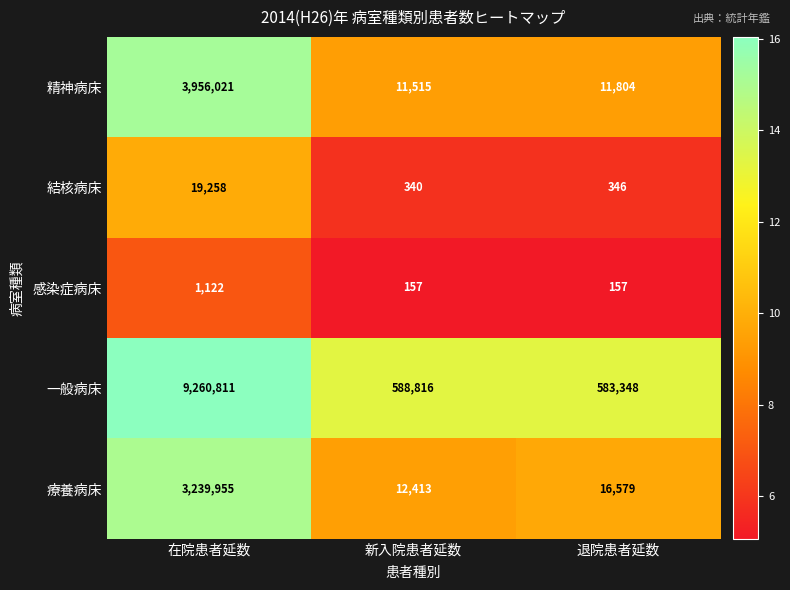

Between 在院患者延数 and 退院患者延数, which series saw the biggest shift?

一般病床